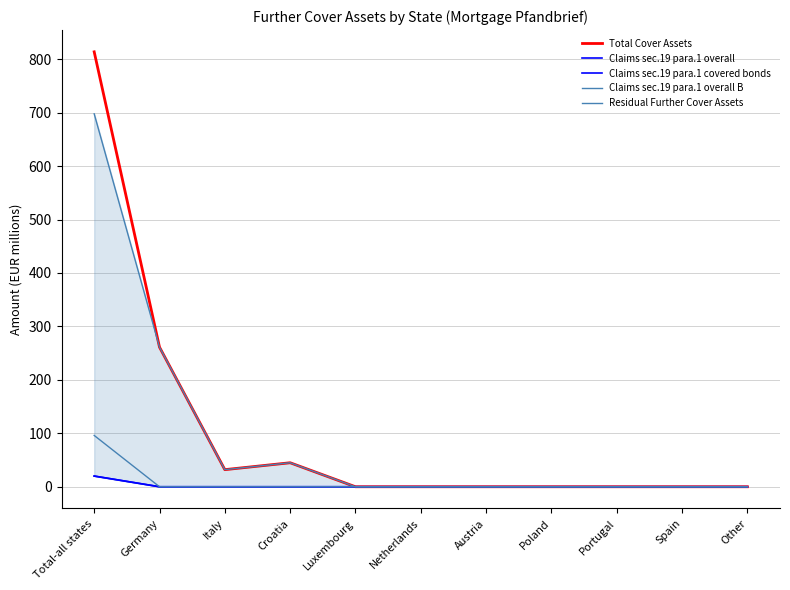

What is the label of the 5th point from the right?

Austria